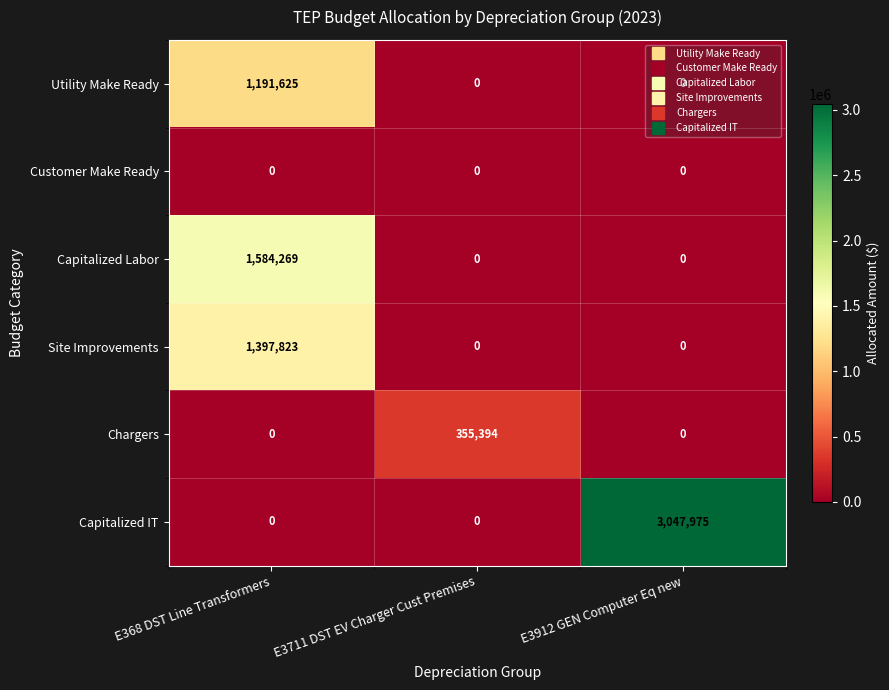

True or false: Capitalized IT has a value of 5097325 at E3912 GEN Computer Eq new.

False